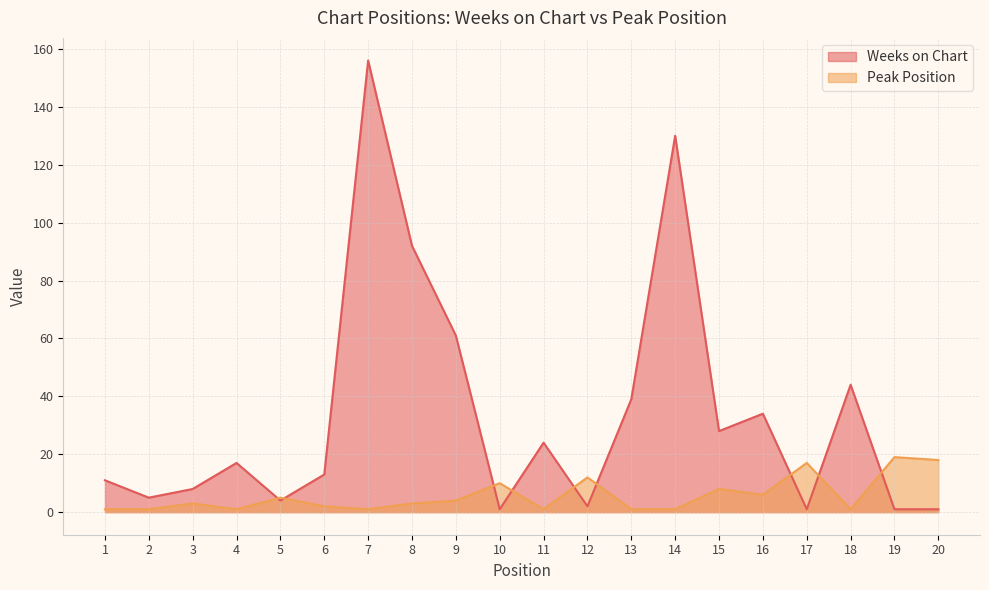

What is the value of the Peak Position point at the 6th from the left?

2